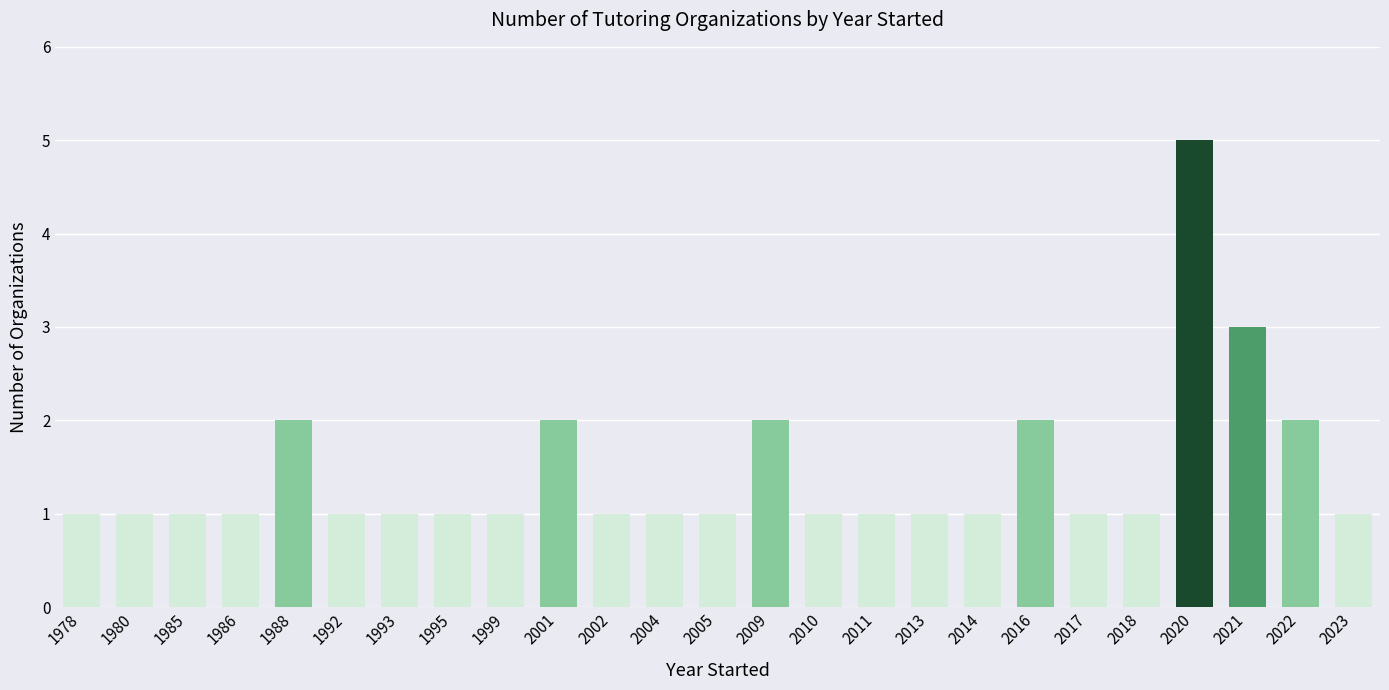

True or false: the data shows 2 at 1995.

False